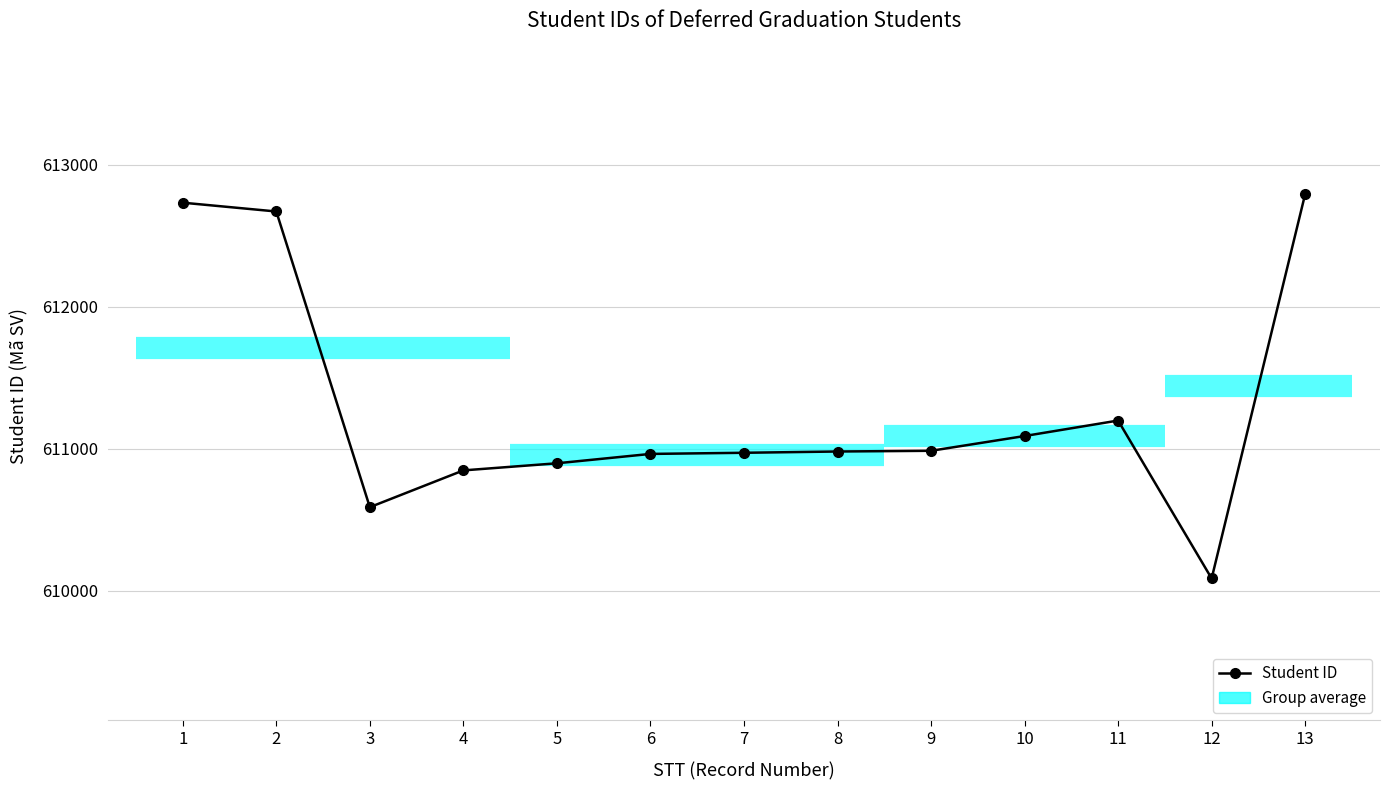

What is the value of the 3rd point from the left?

610588